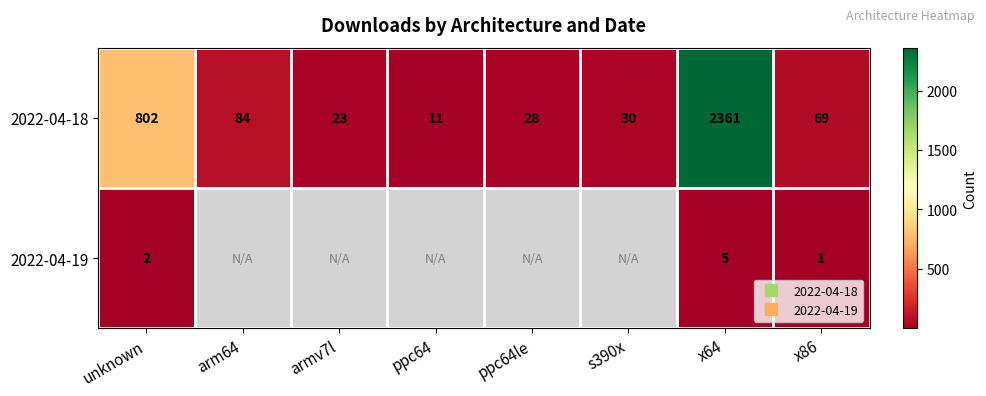

How many positive values does the 2022-04-19 series have?

3